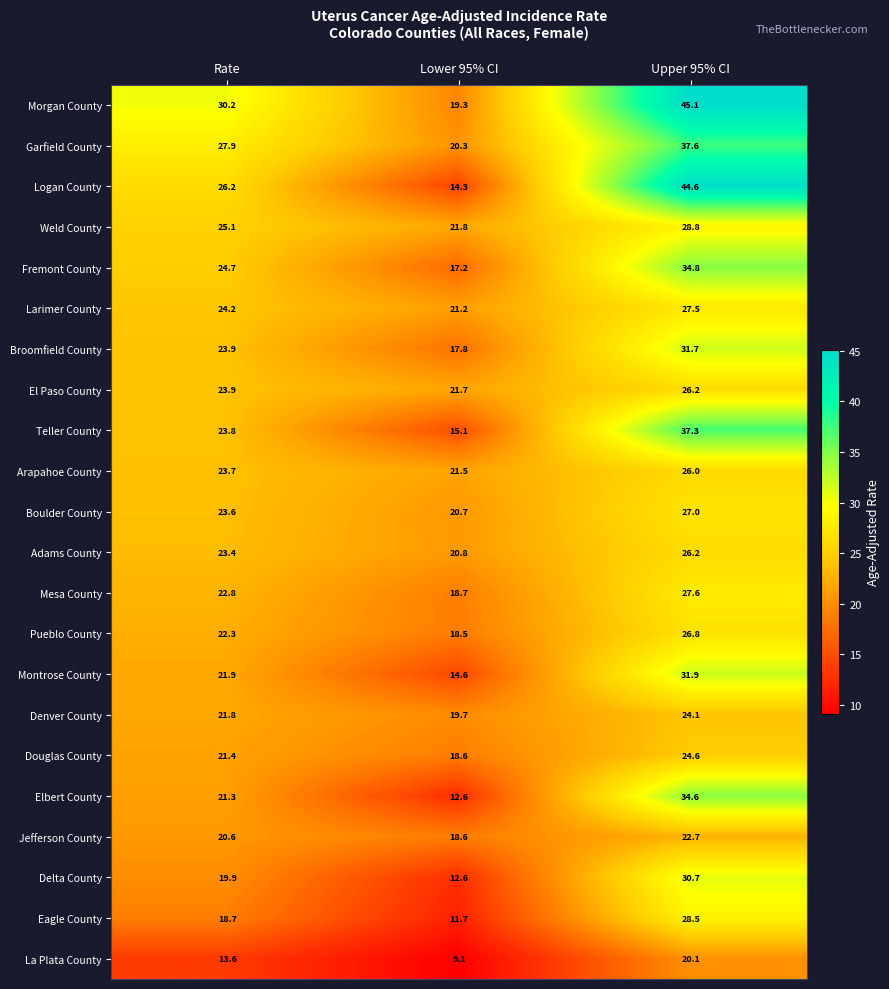

Which series has the widest spread of values?

Logan County